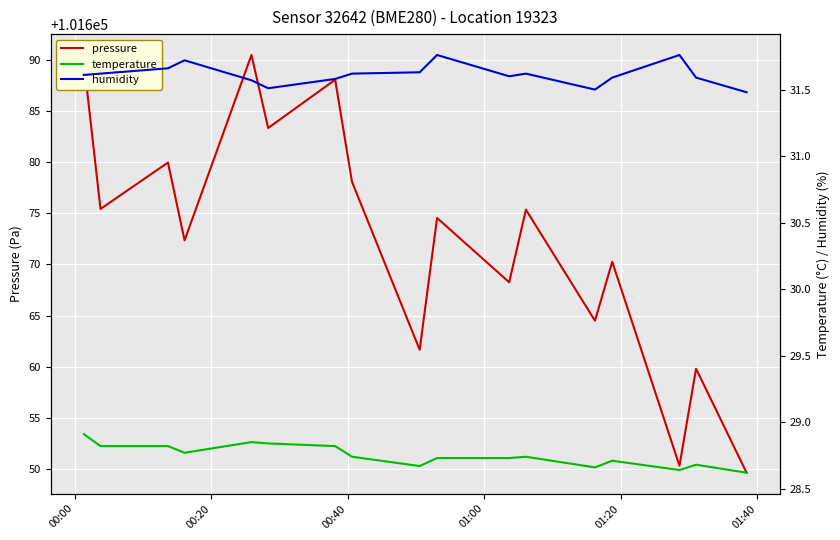

True or false: humidity and pressure cross at least once.

False